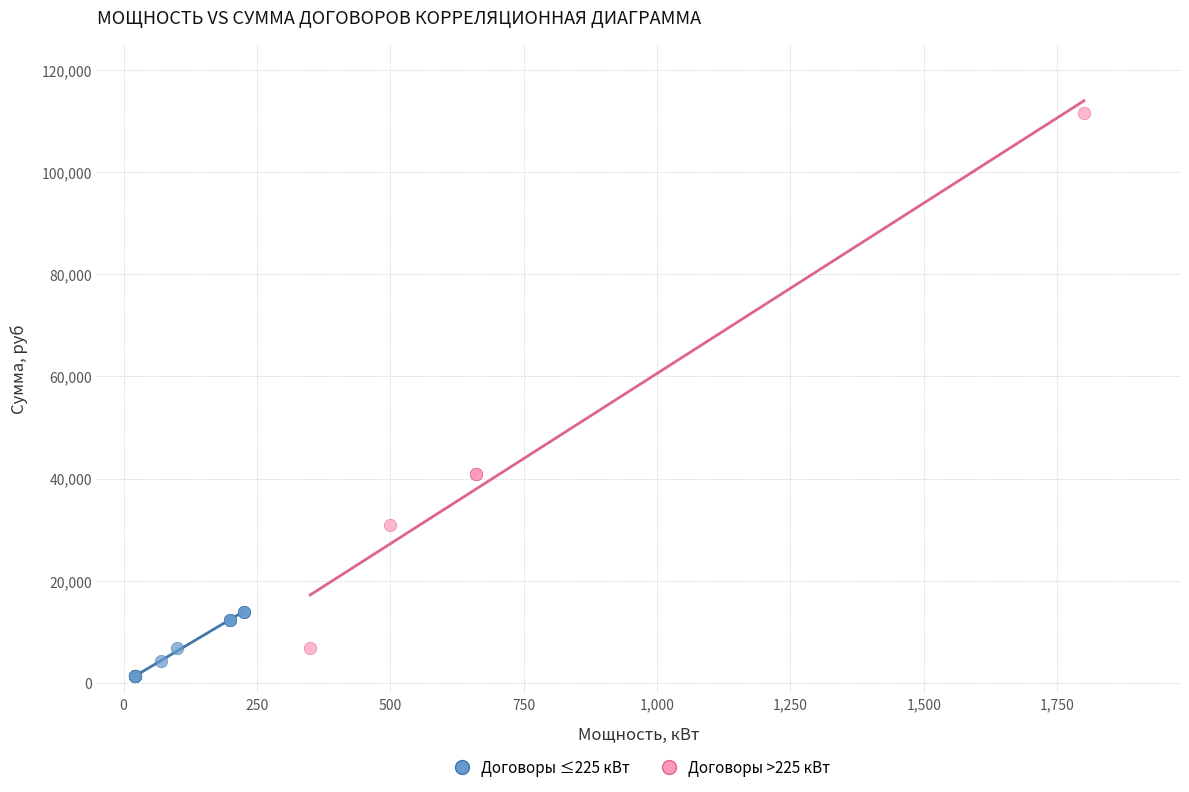

Which series reaches the maximum Y coordinate?

Договоры >225 кВт